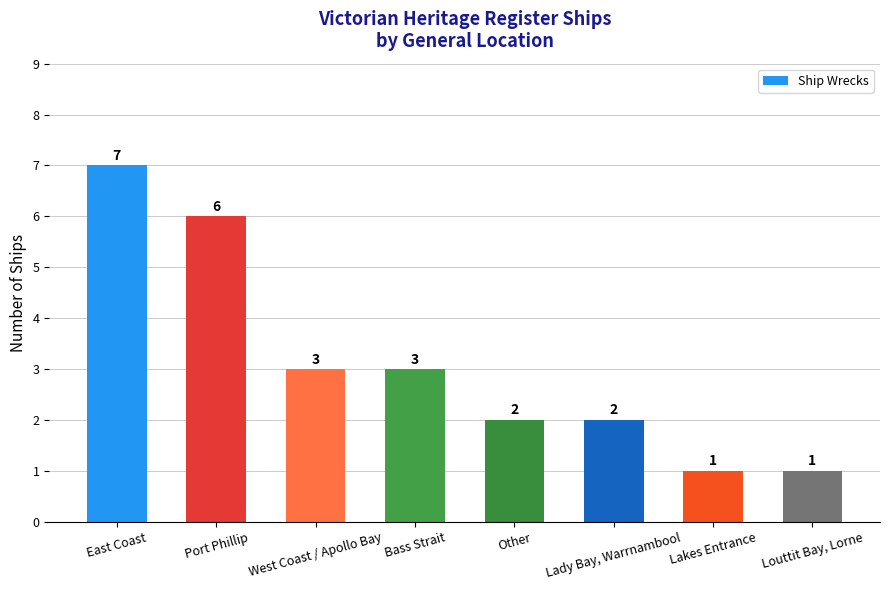

Does the chart contain stacked bars?

No